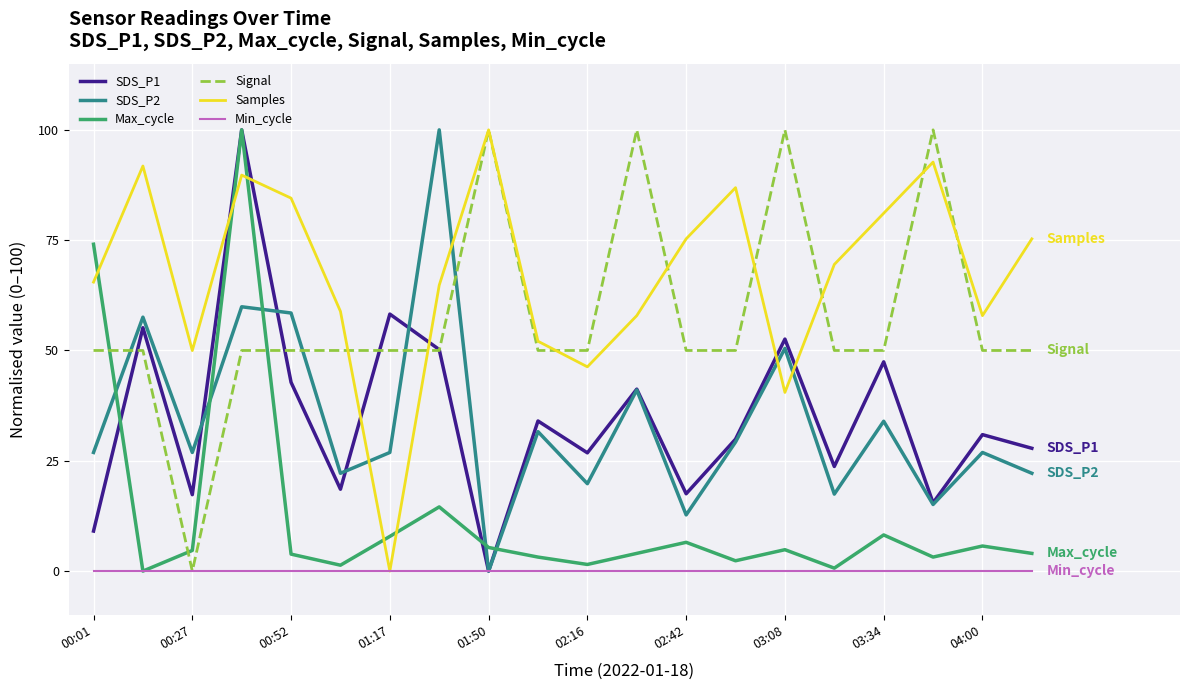

How many times do Signal and Max_cycle cross each other?

3